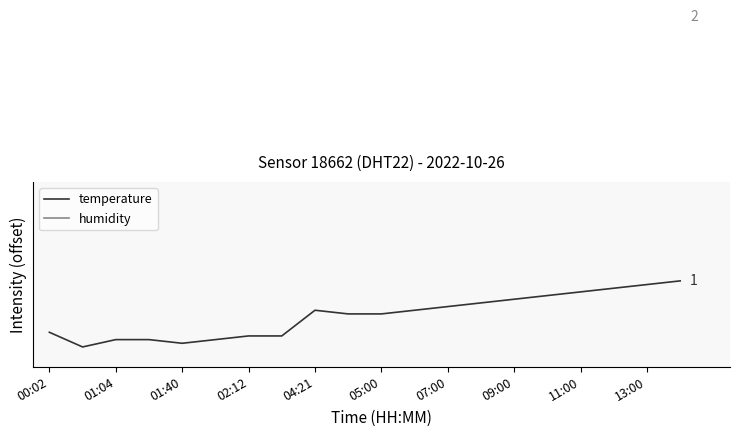

Reading left to right, what are all the values shown in this chart?

temperature: 0.2	0.0	0.1	0.1	0.1	0.1	0.2	0.2	0.6	0.5	0.5	0.6	0.6	0.7	0.7	0.8	0.8	0.9	0.9	1.0
humidity: 5.0	5.0	5.0	5.0	5.0	5.0	5.0	5.0	5.0	5.0	5.0	5.0	5.0	5.0	5.0	5.0	5.0	5.0	5.0	5.0